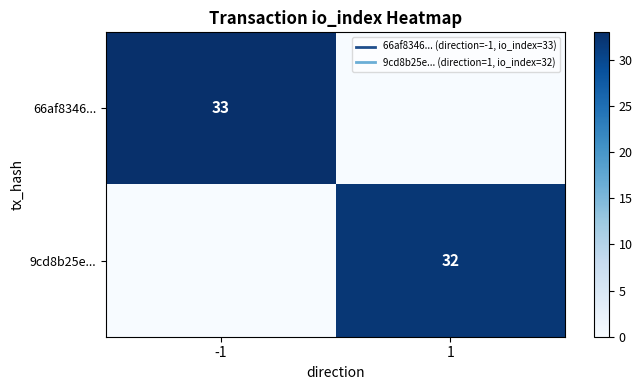

What is the total value across all series at -1?

33